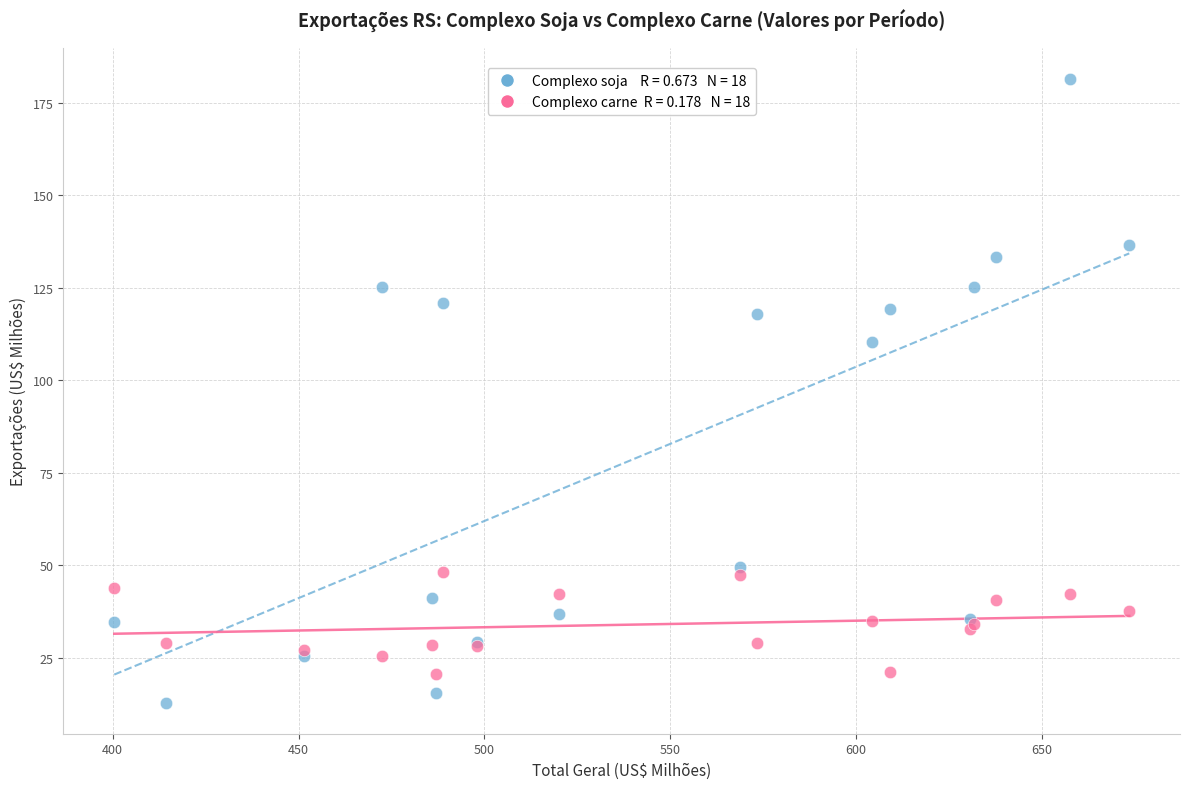

Across all series, what Y value is closest to 97?

110.3